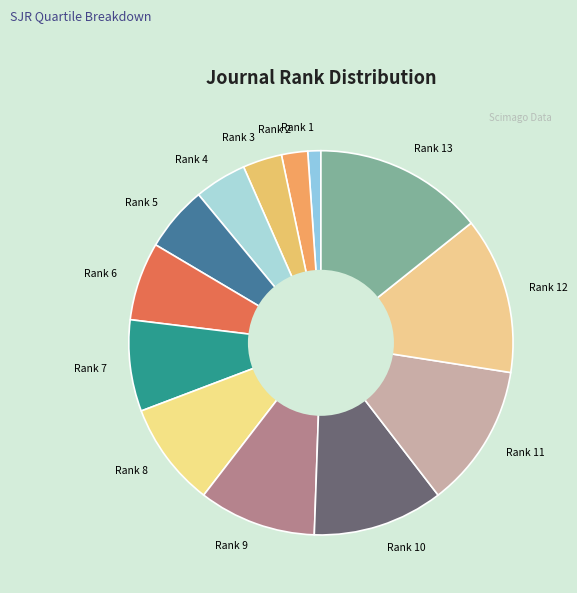

True or false: Rank 12 accounts for 23% of the total.

False